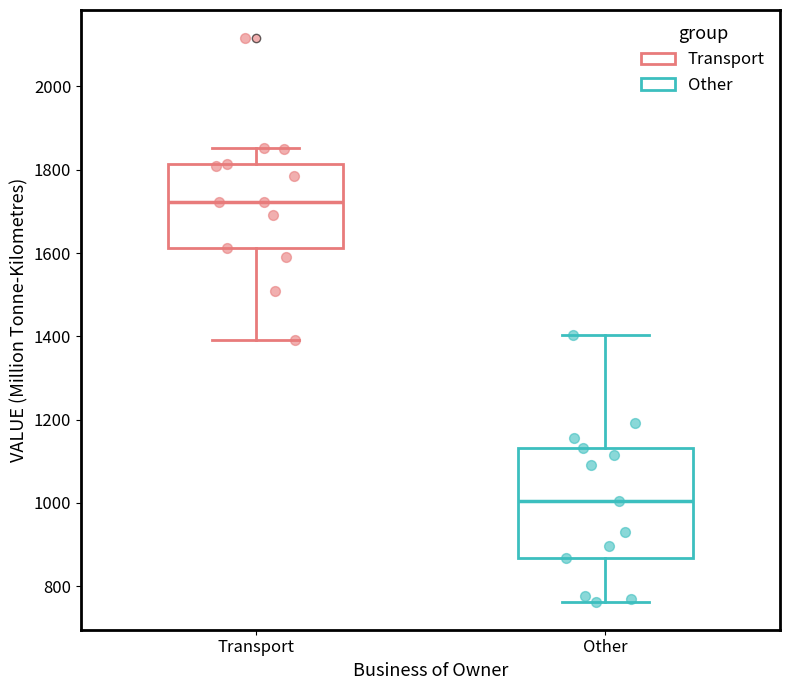

Which box has the lowest median line?

Other